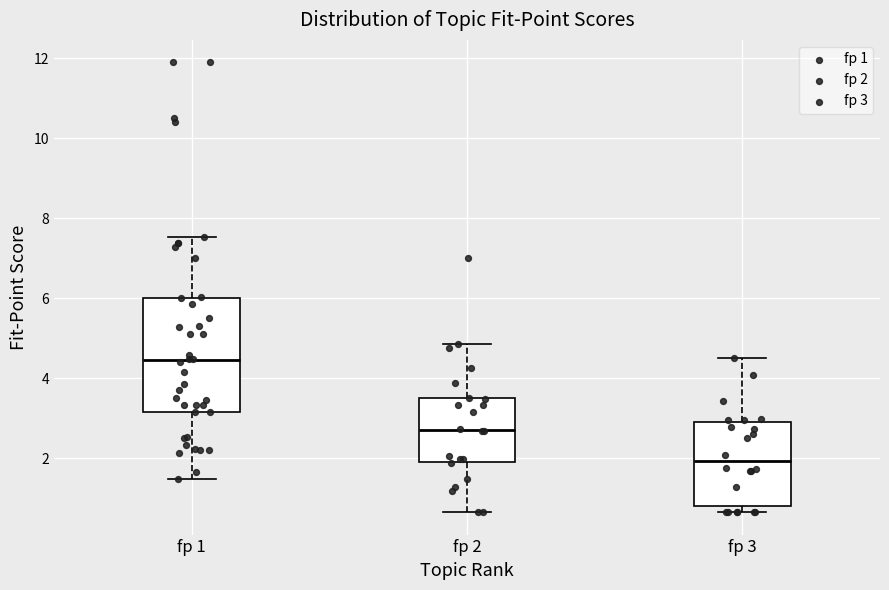

Which box is the tallest, from its lower edge to its upper edge?

fp 1